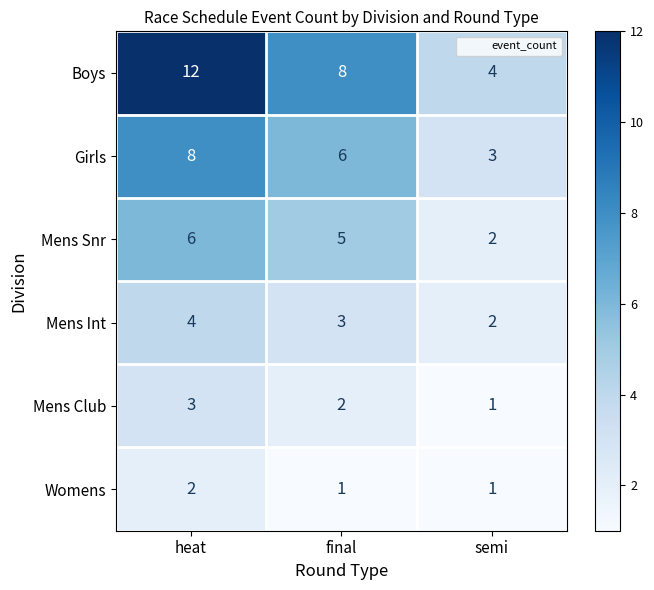

At which category is the sum across all series the highest?

heat